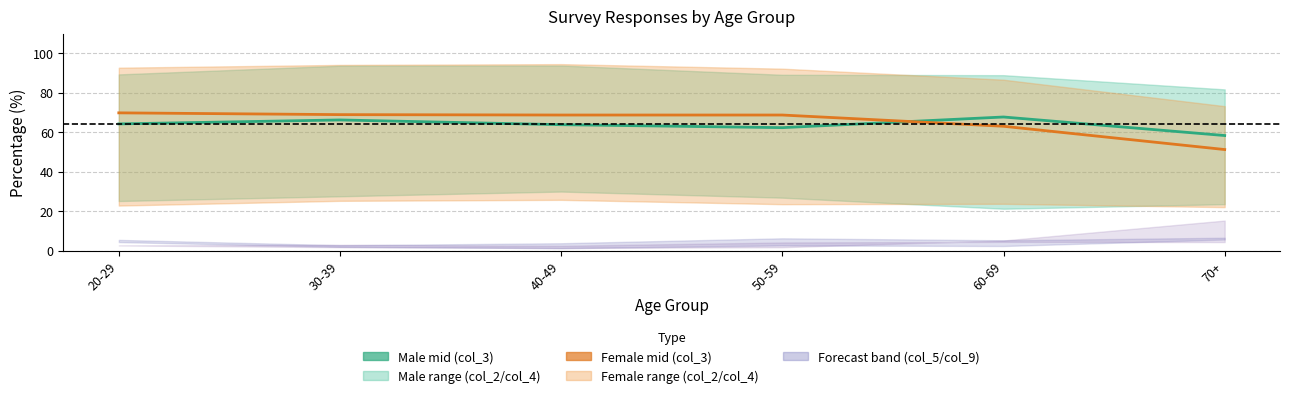

How many interior local peaks does the Male mid (col_3) series have?

2